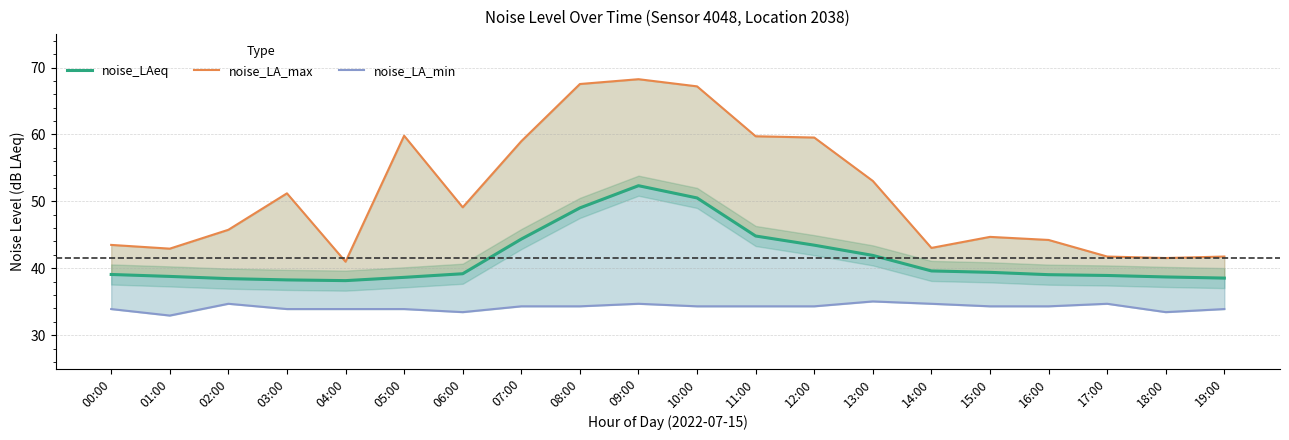

What is the total value across all series at 13:00?

130.0